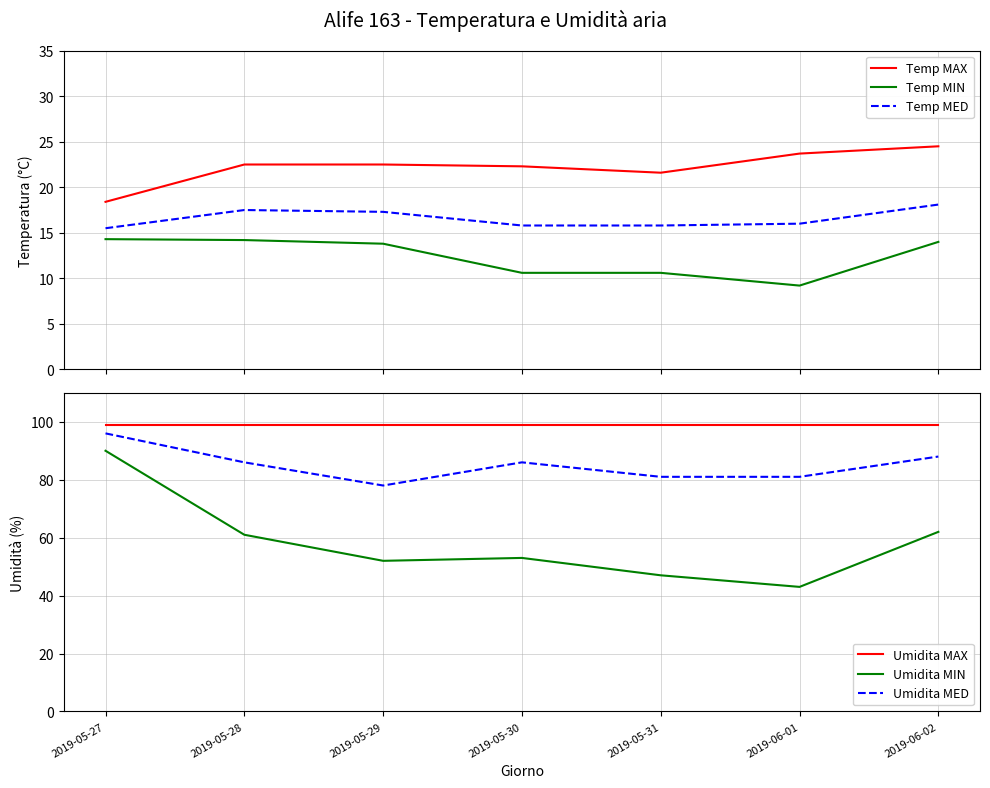

Which category has the lowest value in the Umidita MED series?

2019-05-29